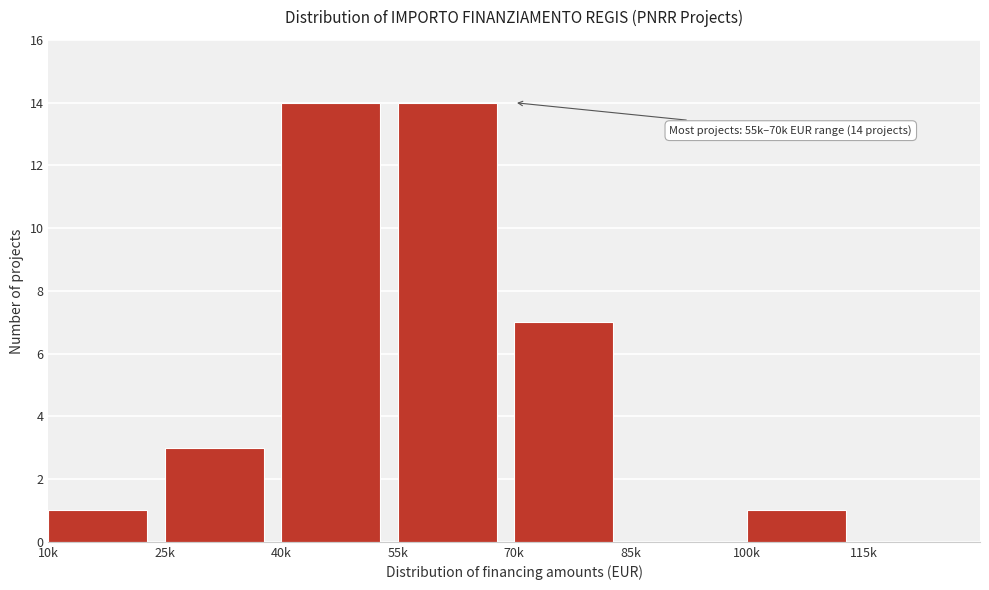

Reading right to left, extract all data points from this chart.

115k=0	100k=1	85k=0	70k=7	55k=14	40k=14	25k=3	10k=1